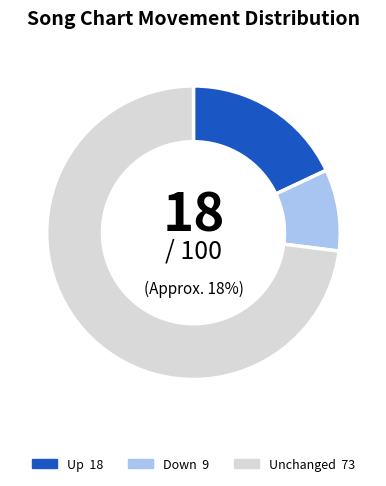

To the nearest percent, what percentage of the pie is up?

18%